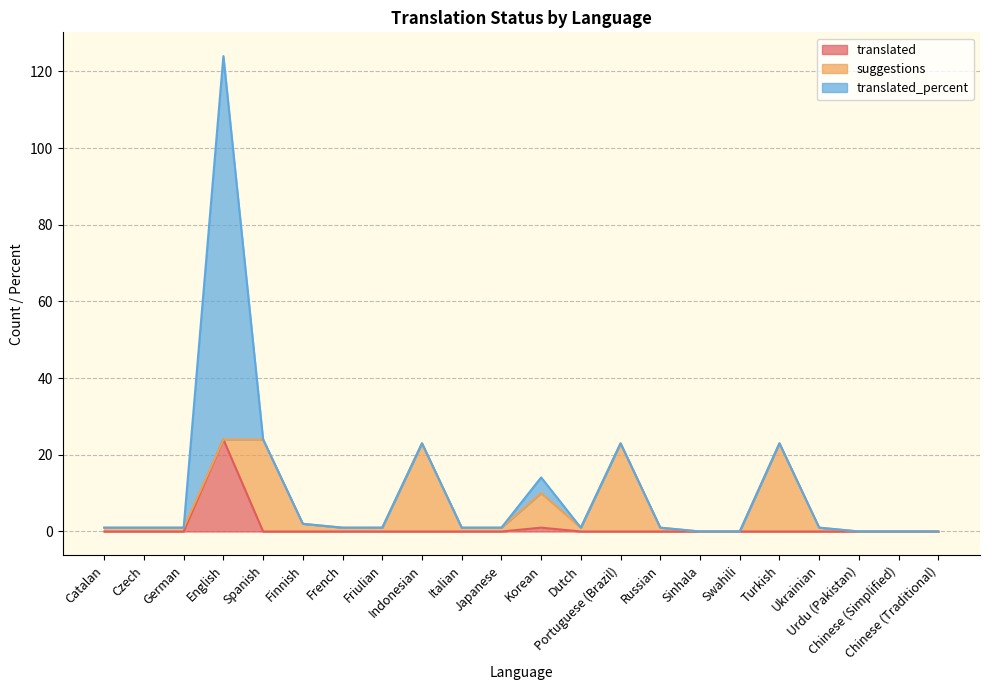

What are all the series names shown in the legend?

translated, suggestions, translated_percent